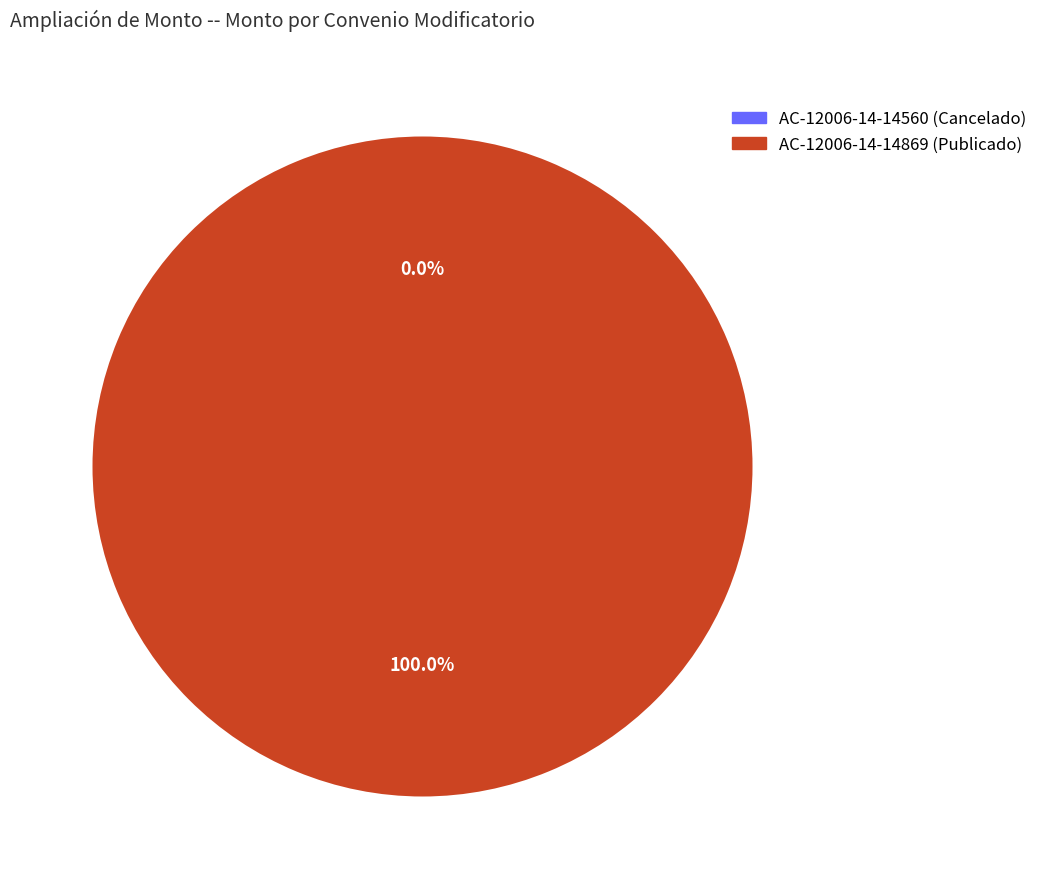

How many slices are in this pie chart?

2